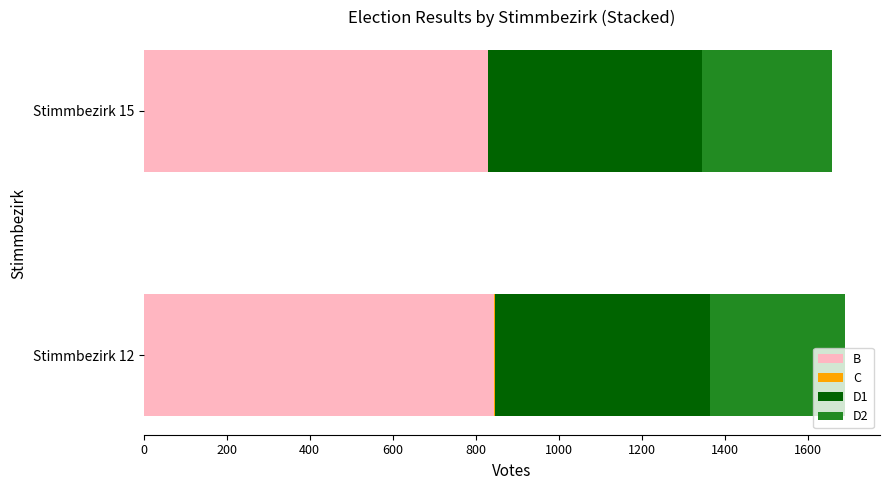

How many series are shown in this chart?

4